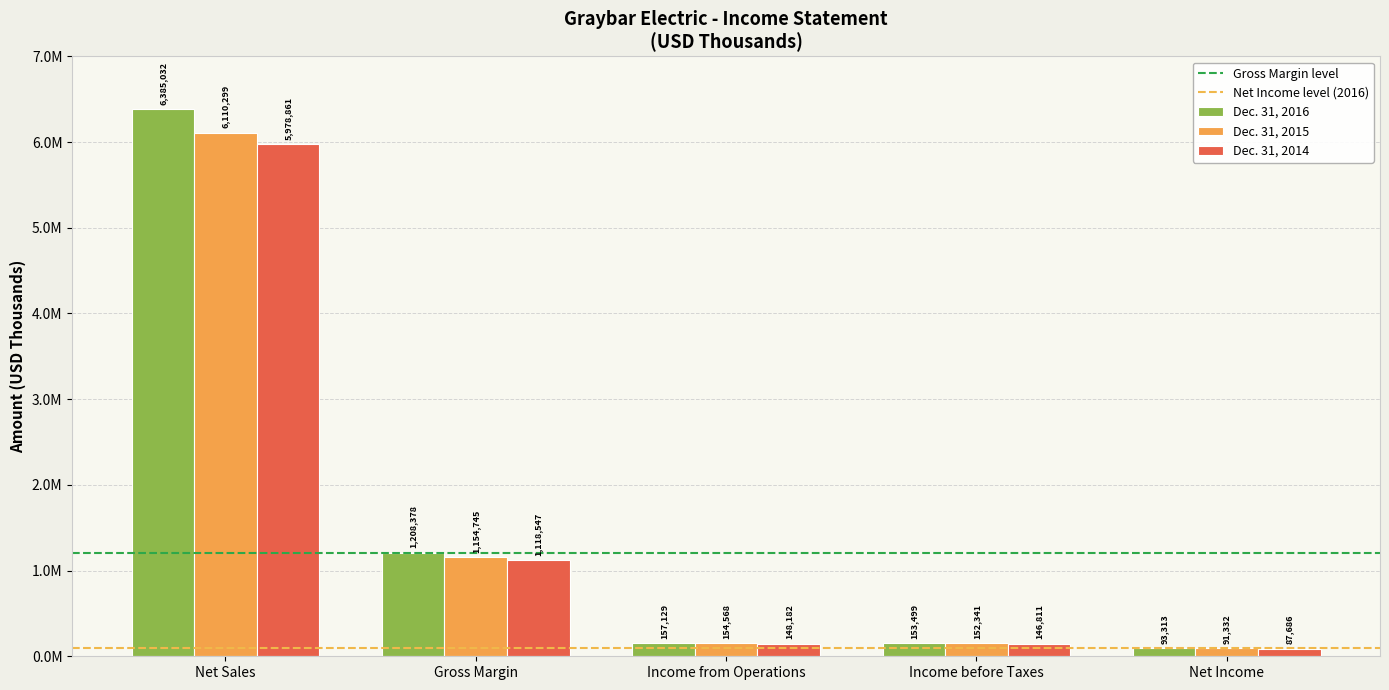

Which series has the largest range (max minus min)?

Dec. 31, 2016